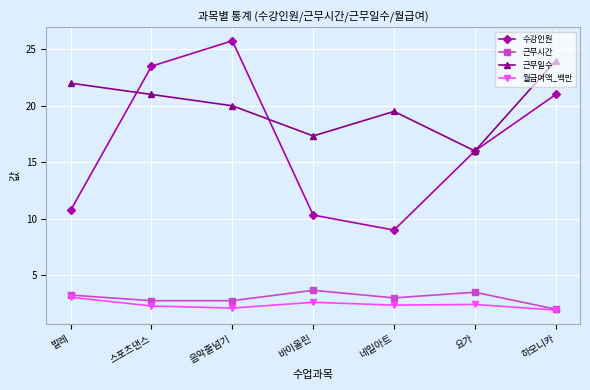

Is this an area chart (filled region under the line)?

No